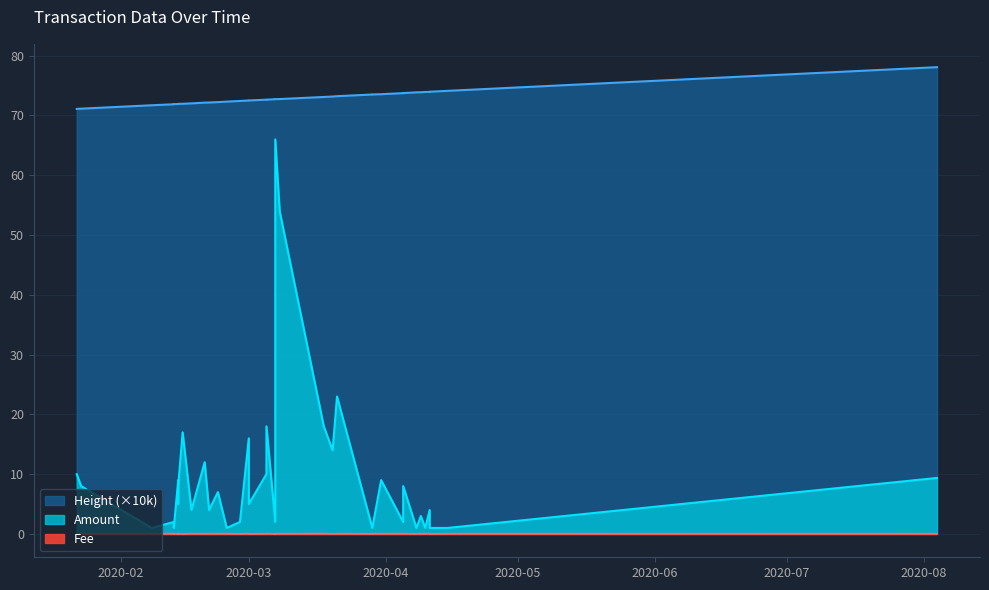

What is the total value across all series at 2020-02-20?

84.2